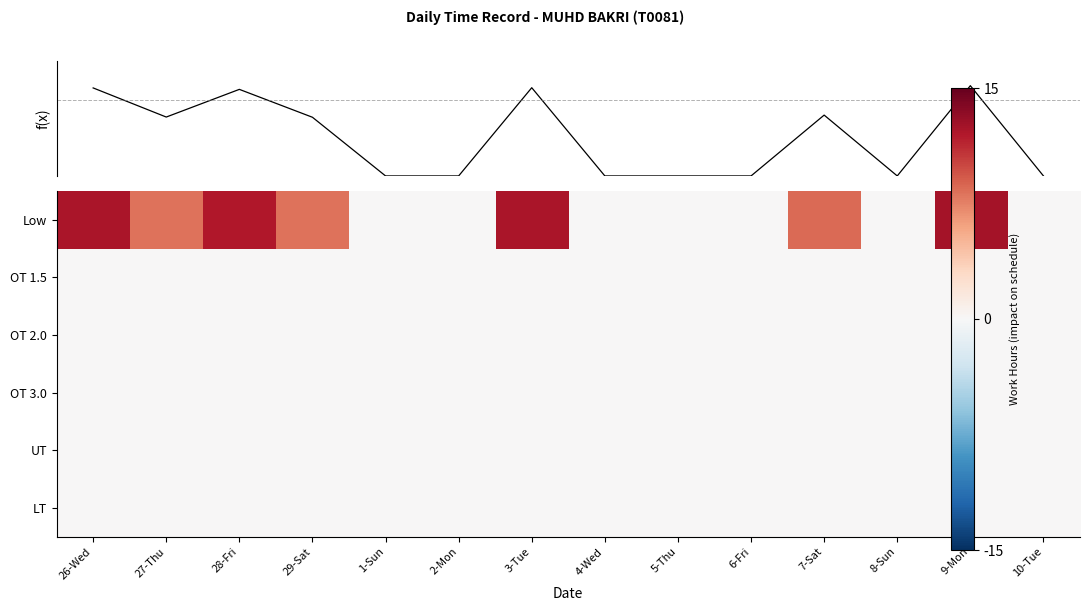

True or false: OT 1.5 has a value of 0.0 at 6-Fri.

True